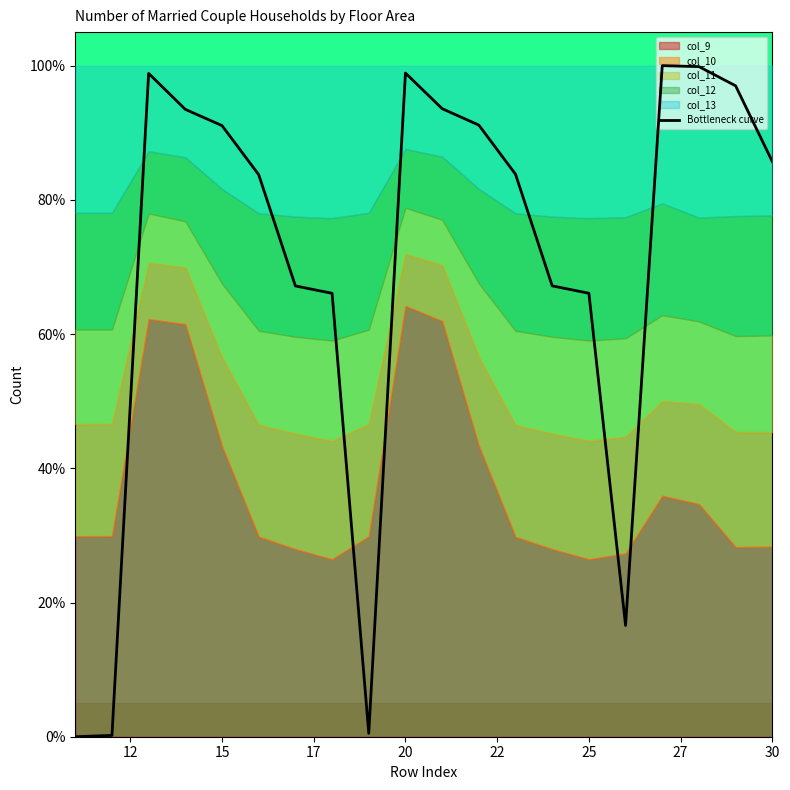

How many interior local valleys (lower than both neighbors) does the data have?

2